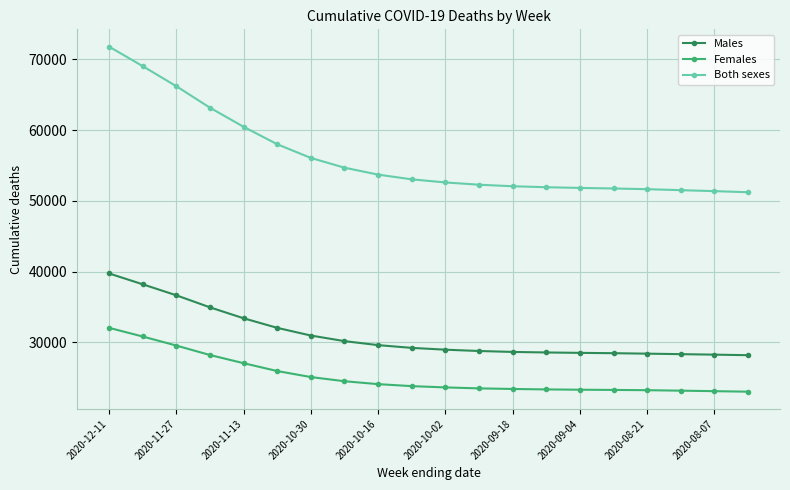

What is the difference between the second highest and second lowest values in the Males series?

9944